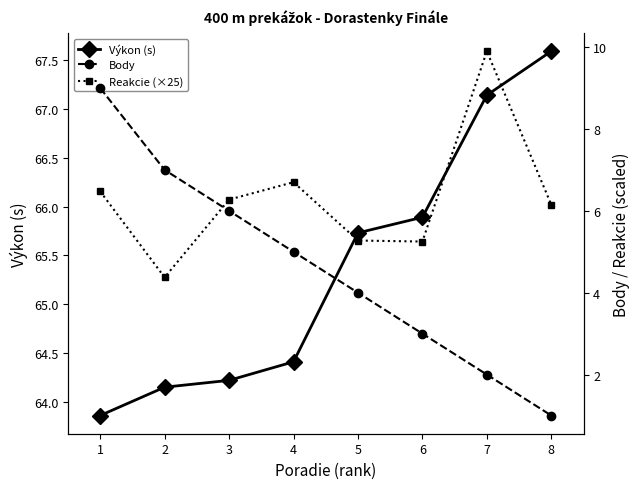

True or false: Výkon (s) has more than 2 interior local peaks.

False